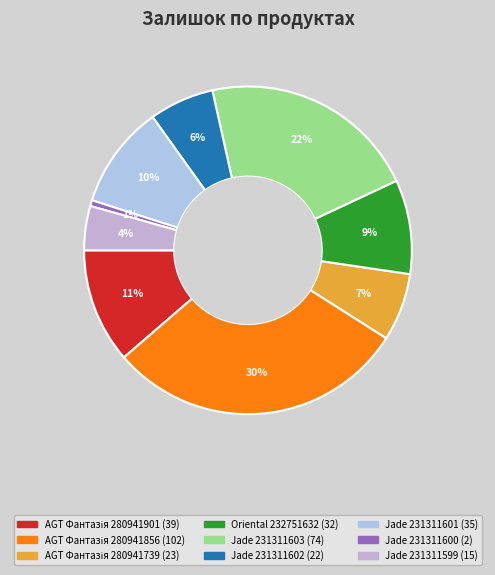

To the nearest percent, what is the difference between the largest and smallest slice percentages?

29%